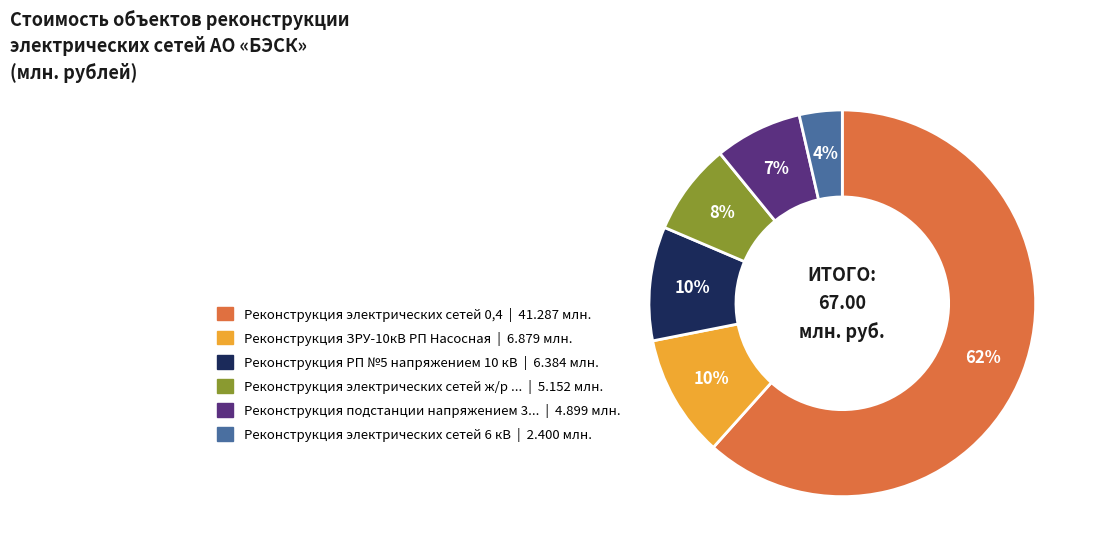

Does any single category account for the majority?

Yes